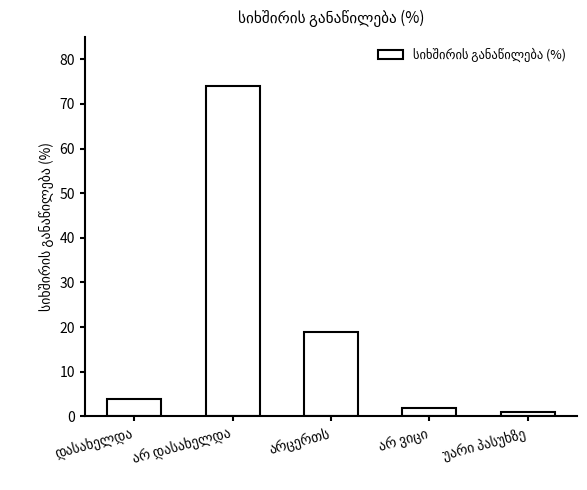

What is the greatest value displayed?

74